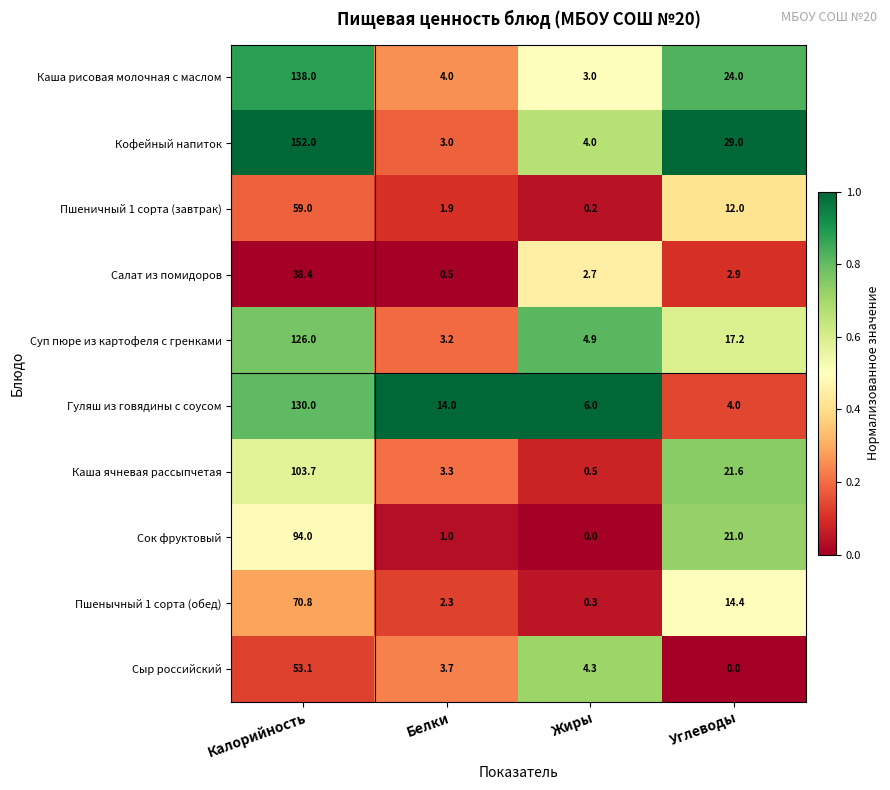

What is the difference between the maximum and second lowest values in the Каша ячневая рассыпчетая series?

100.4